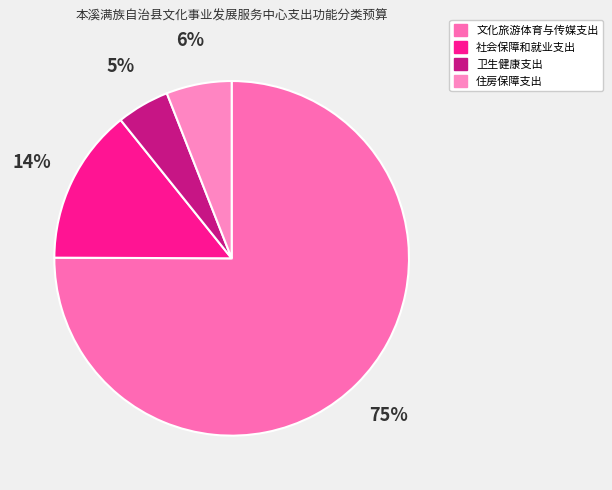

Is there any slice that represents more than half of the pie?

Yes